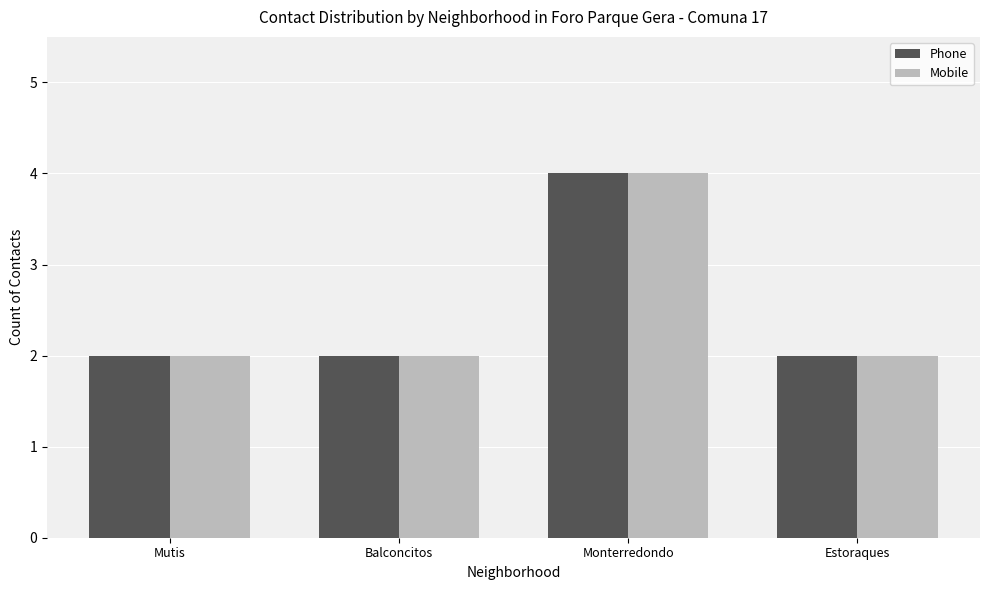

The Phone series shows 2 at Balconcitos. True or false?

True